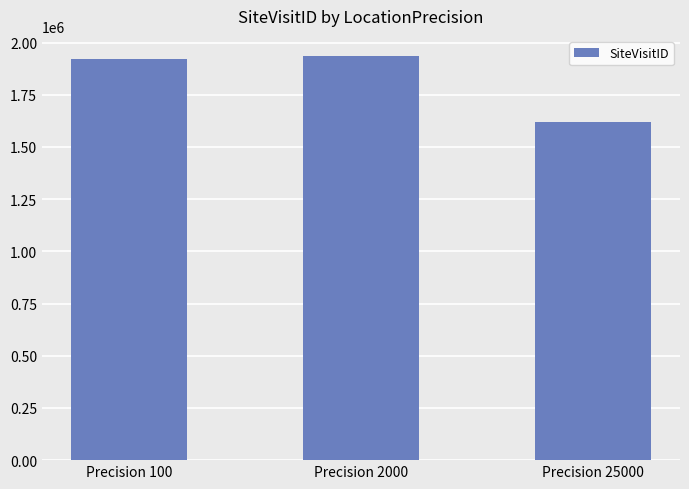

What value does the data have at Precision 2000, to the nearest 100?

1935000